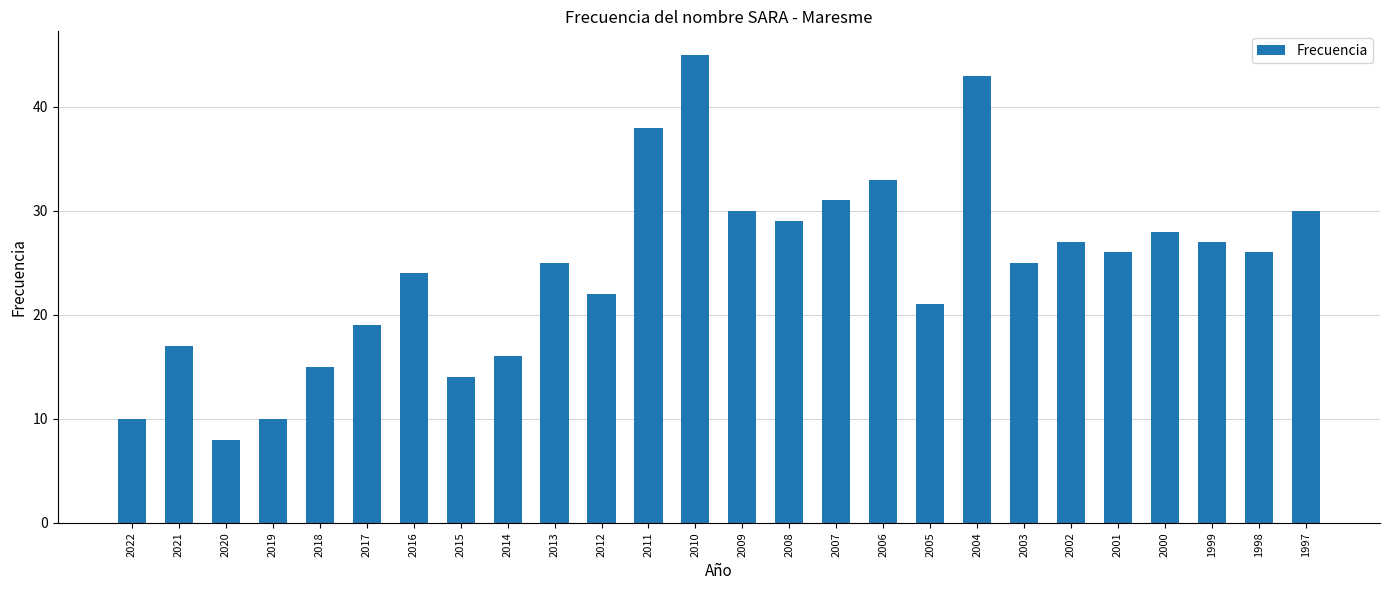

What is the value of the 14th bar from the left?

30